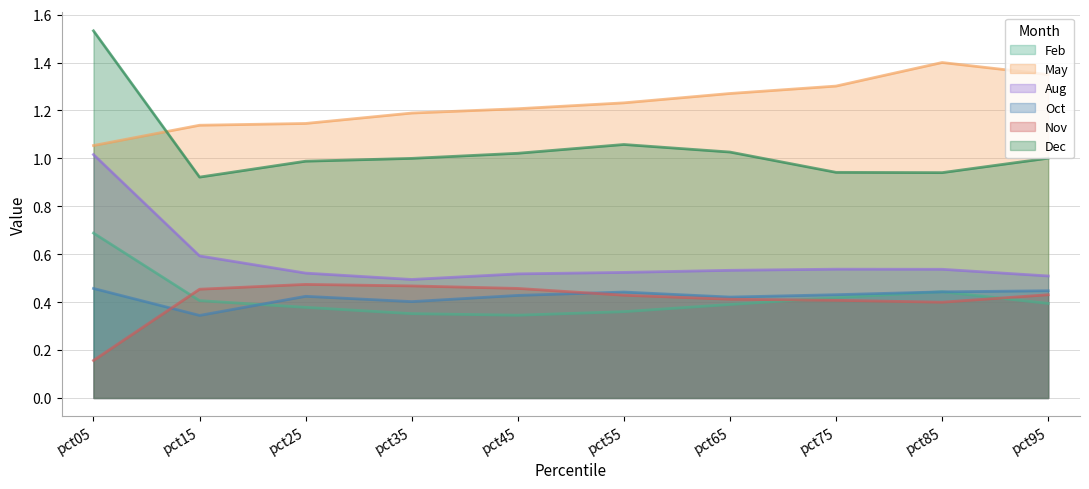

How many lines are shown in the chart?

6